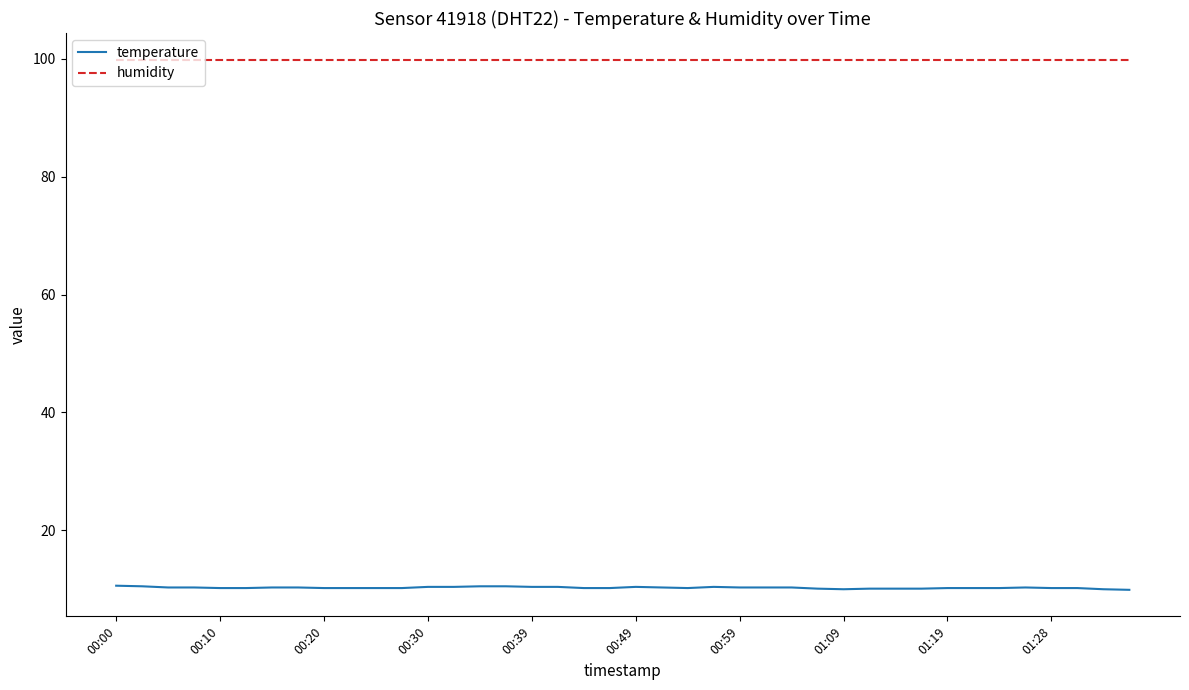

What is the difference between the maximum and minimum values in the temperature series?

0.7